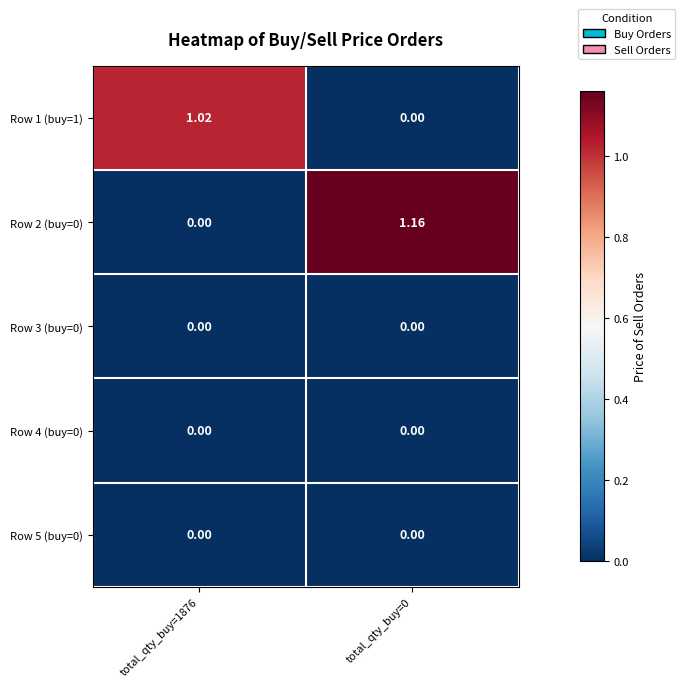

Which category has the highest value across all series?

total_qty_buy=0